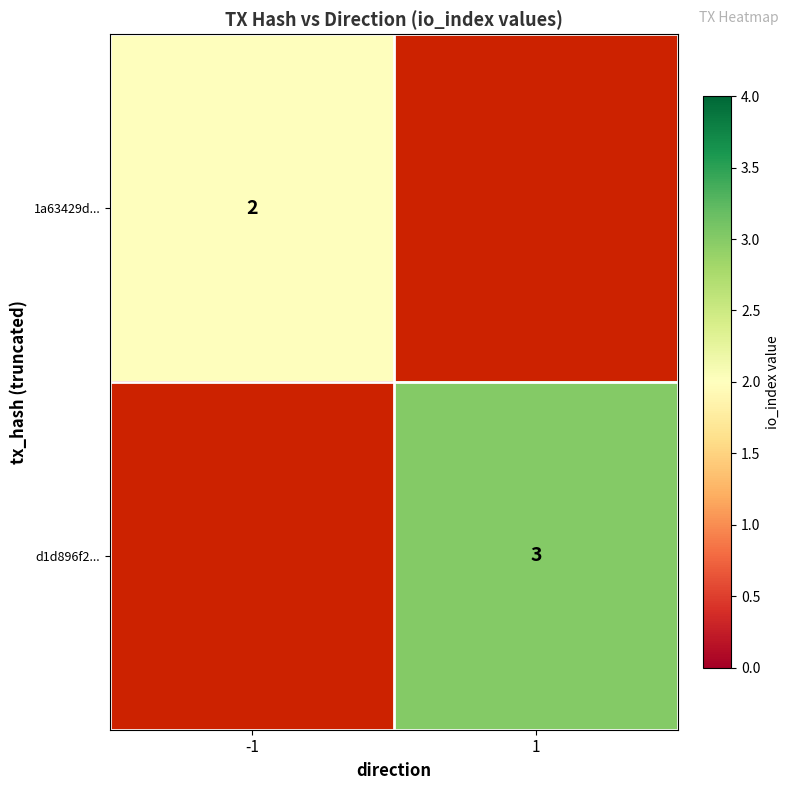

True or false: d1d896f2... has a value of 3 at 1.

True